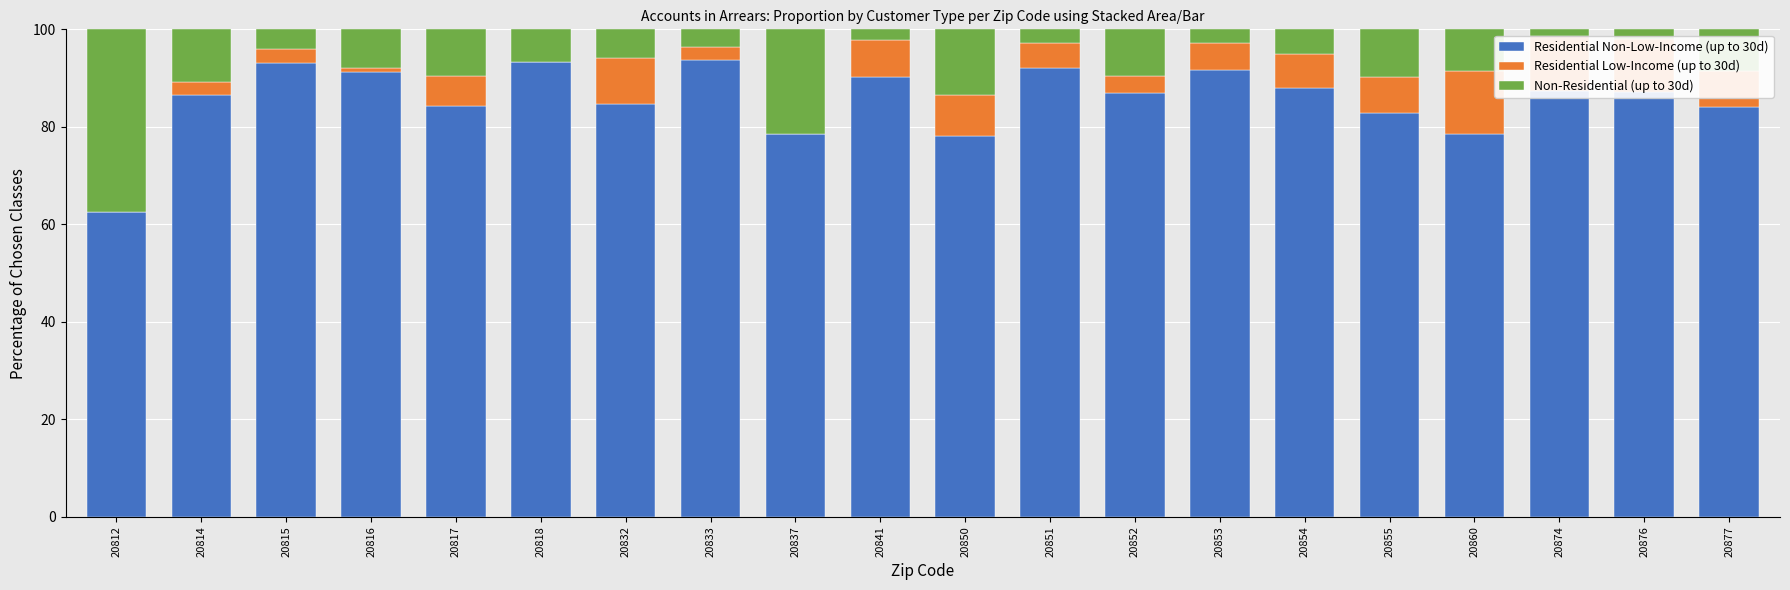

What is the highest value of the Residential Non-Low-Income (up to 30d) series?

93.8